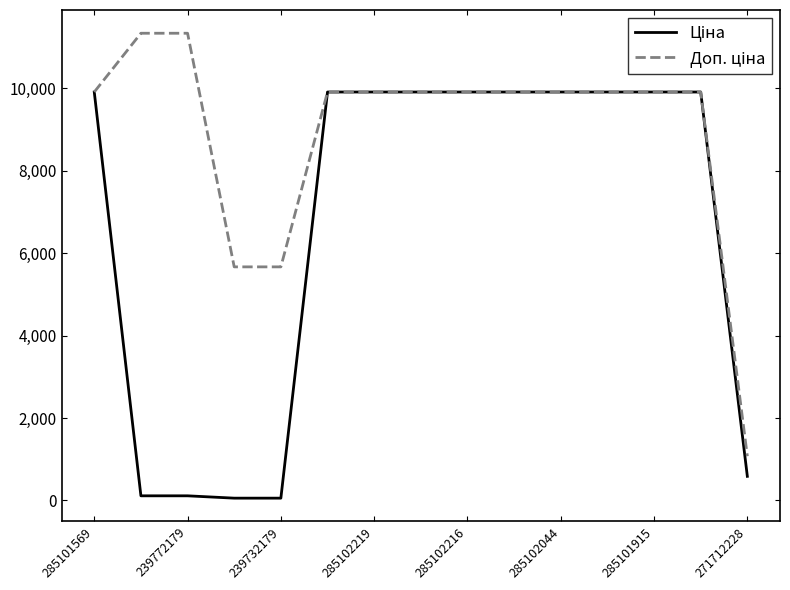

What is the maximum value shown in the chart?

11334.0